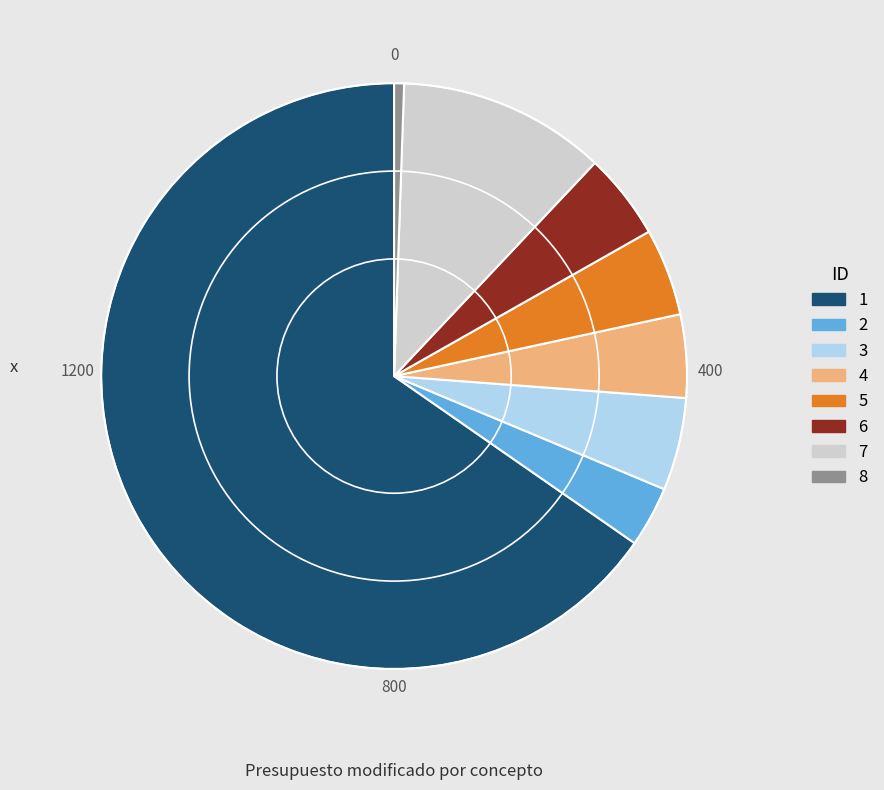

Combined, do 5 and 8 account for over 50%?

No